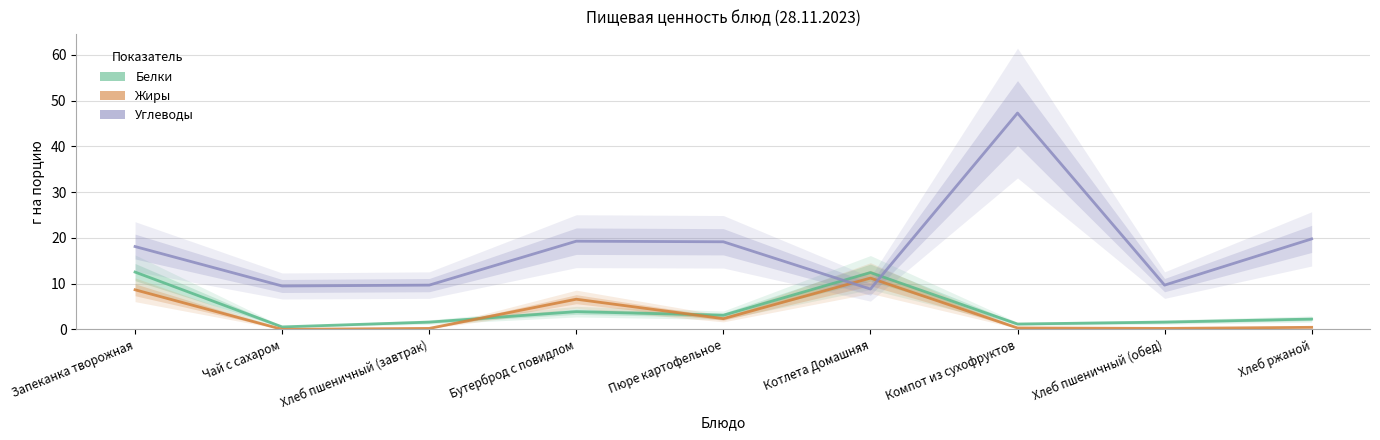

Reading left to right, what are all the values shown in this chart?

Белки: 12.5	0.5	1.6	3.9	3.1	12.4	1.2	1.6	2.2
Жиры: 8.6	0.0	0.2	6.6	2.3	11.2	0.3	0.2	0.4
Углеводы: 18.1	9.5	9.7	19.3	19.1	8.8	47.3	9.7	19.8